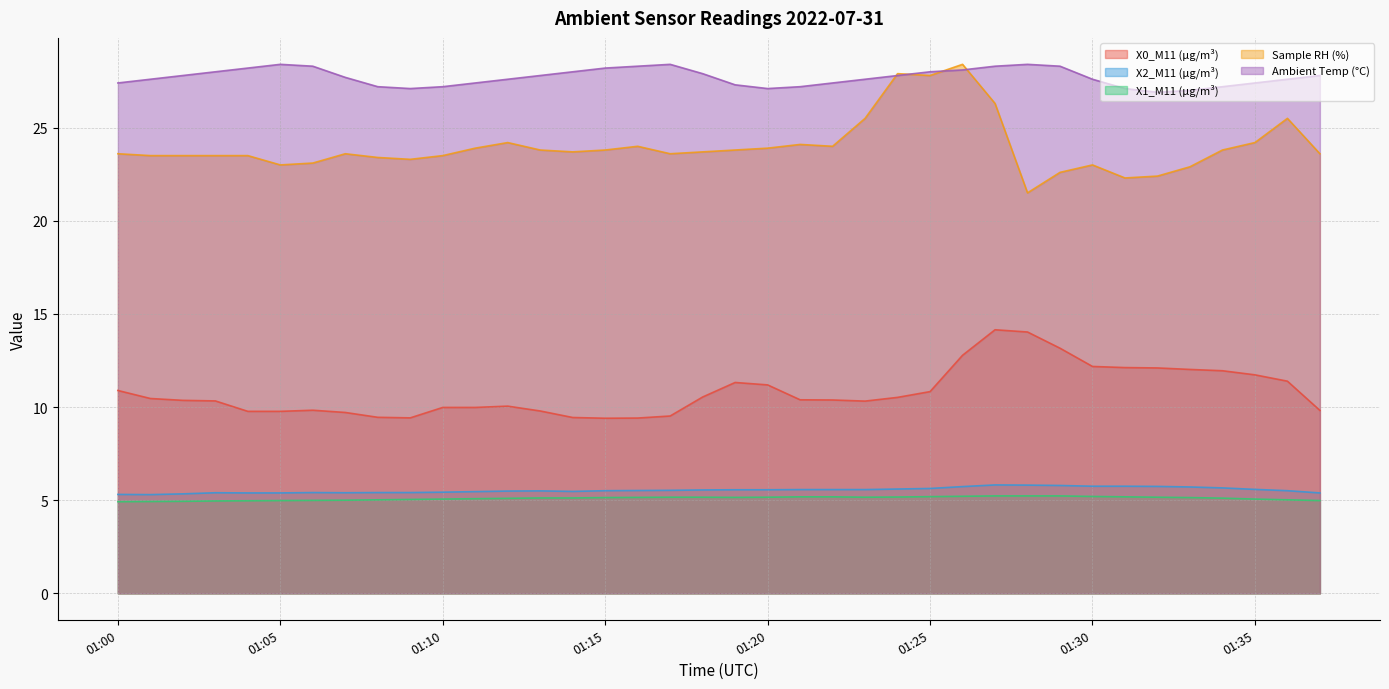

At how many categories does at least one series exceed 25?

38